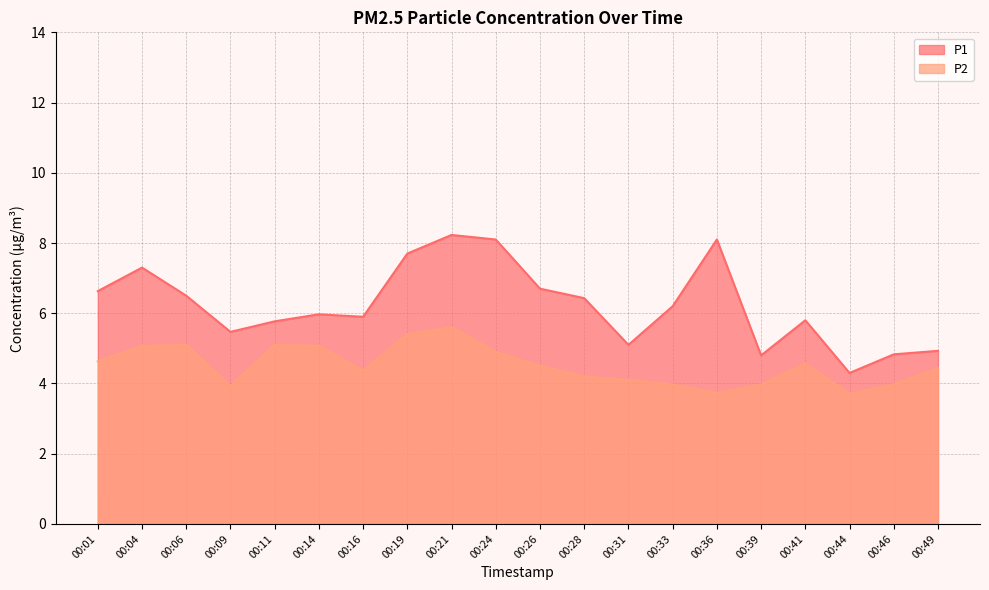

What is the total value across all series at 00:19?

13.1